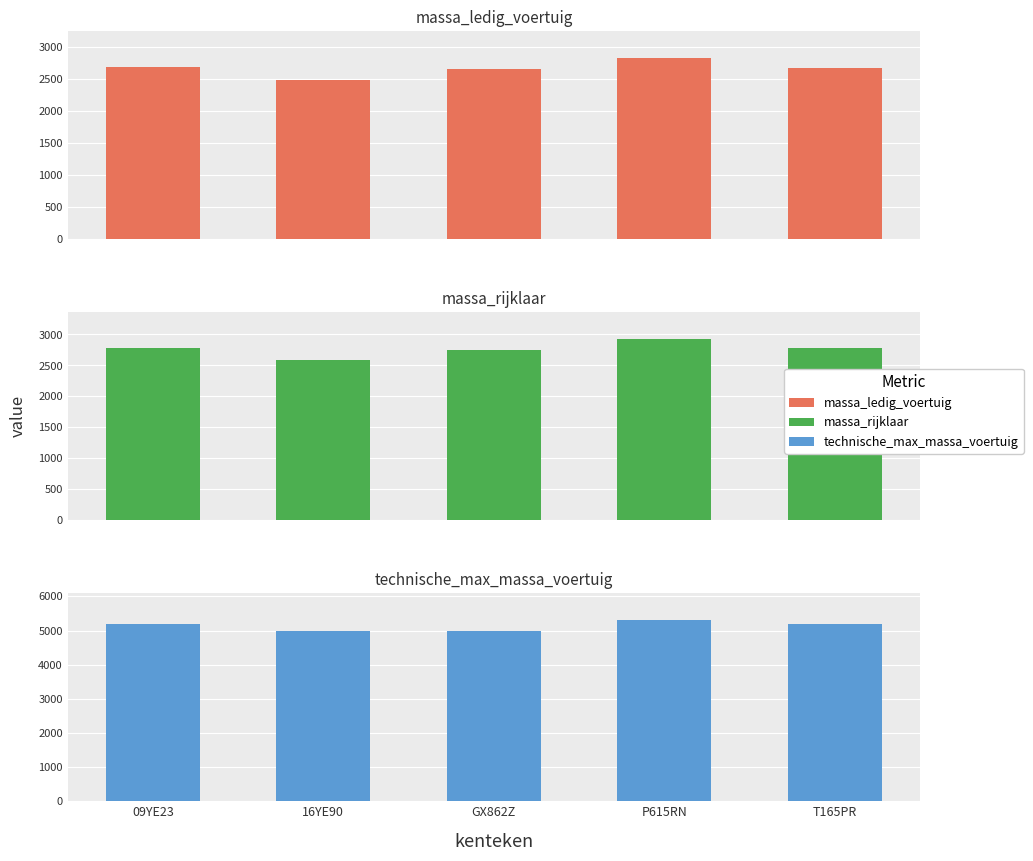

Between 09YE23 and 16YE90, which series saw the biggest shift?

massa_ledig_voertuig